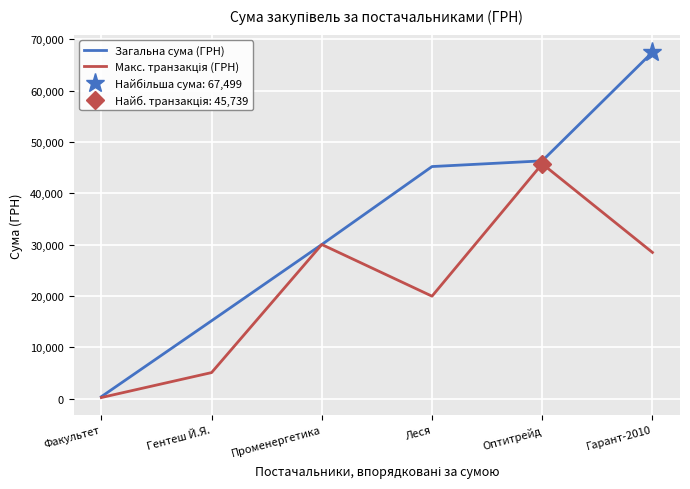

Count the number of data series in this chart.

2